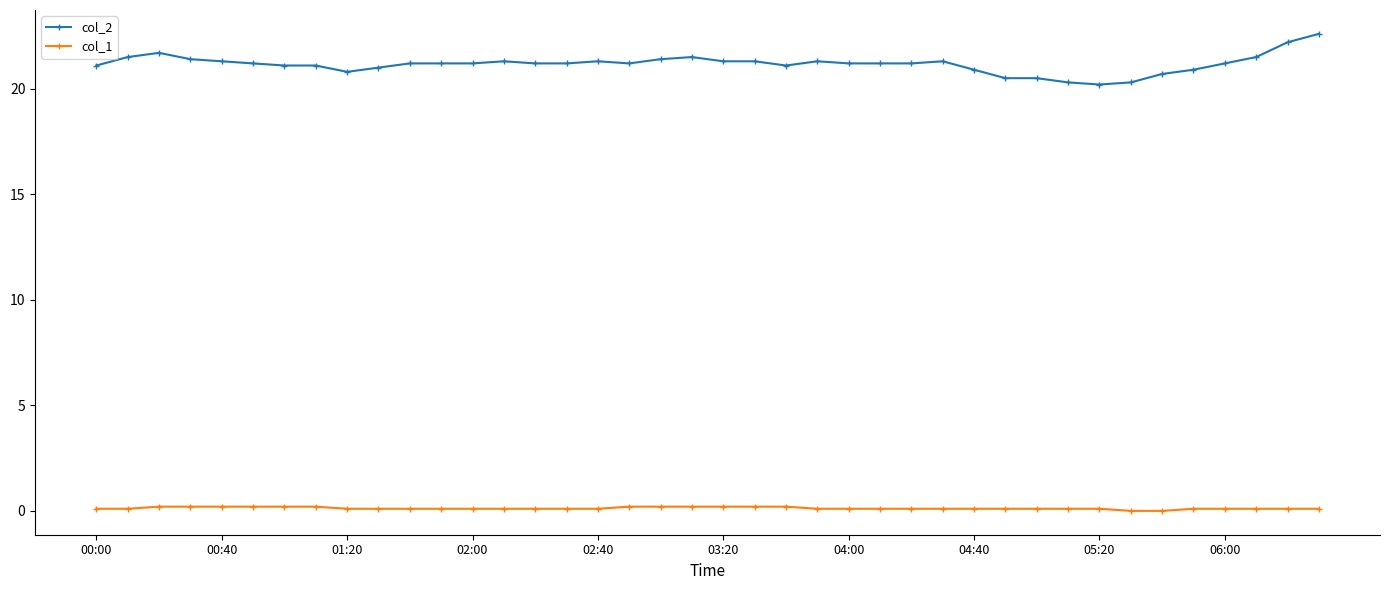

Which series has the largest range (max minus min)?

col_2